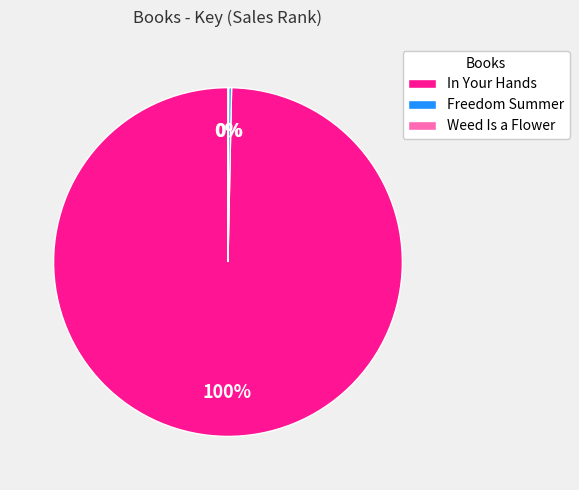

The In Your Hands slice represents 100% of the pie. True or false?

True